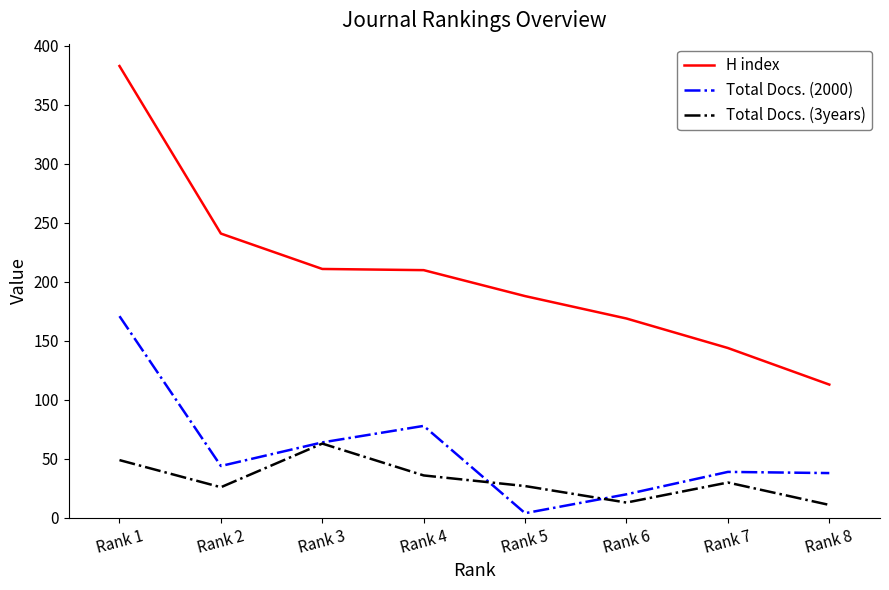

At which label does Total Docs. (3years) first exceed 30?

Rank 1